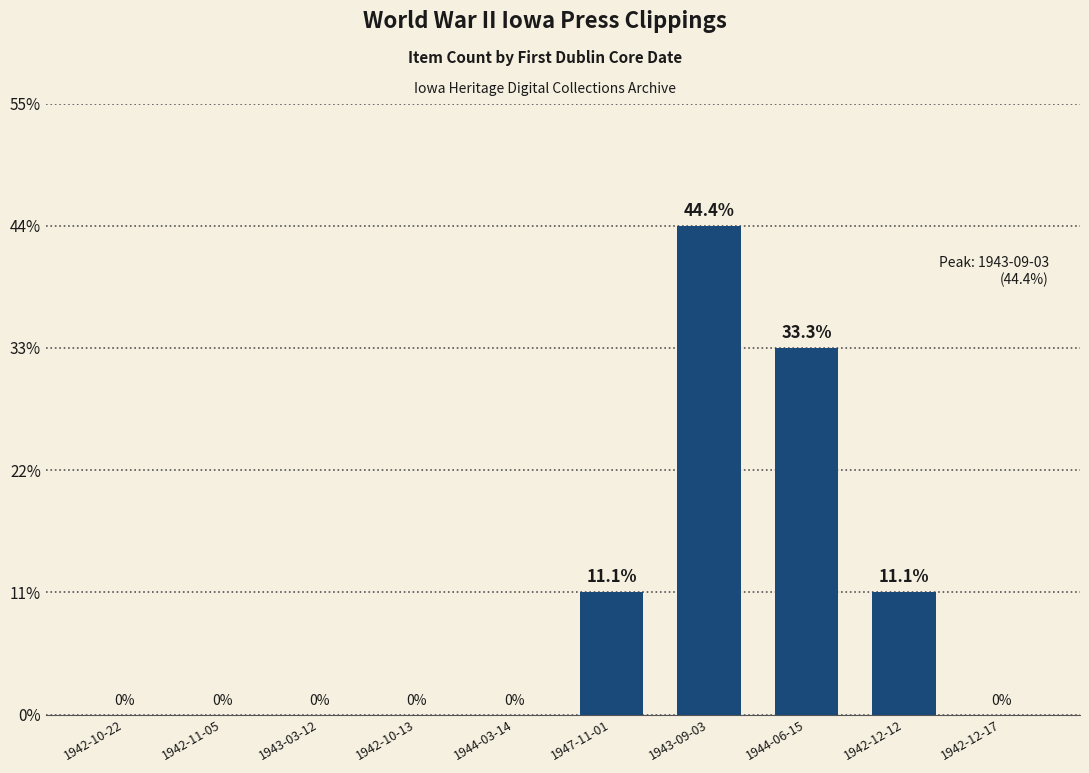

Are the bars horizontal?

No